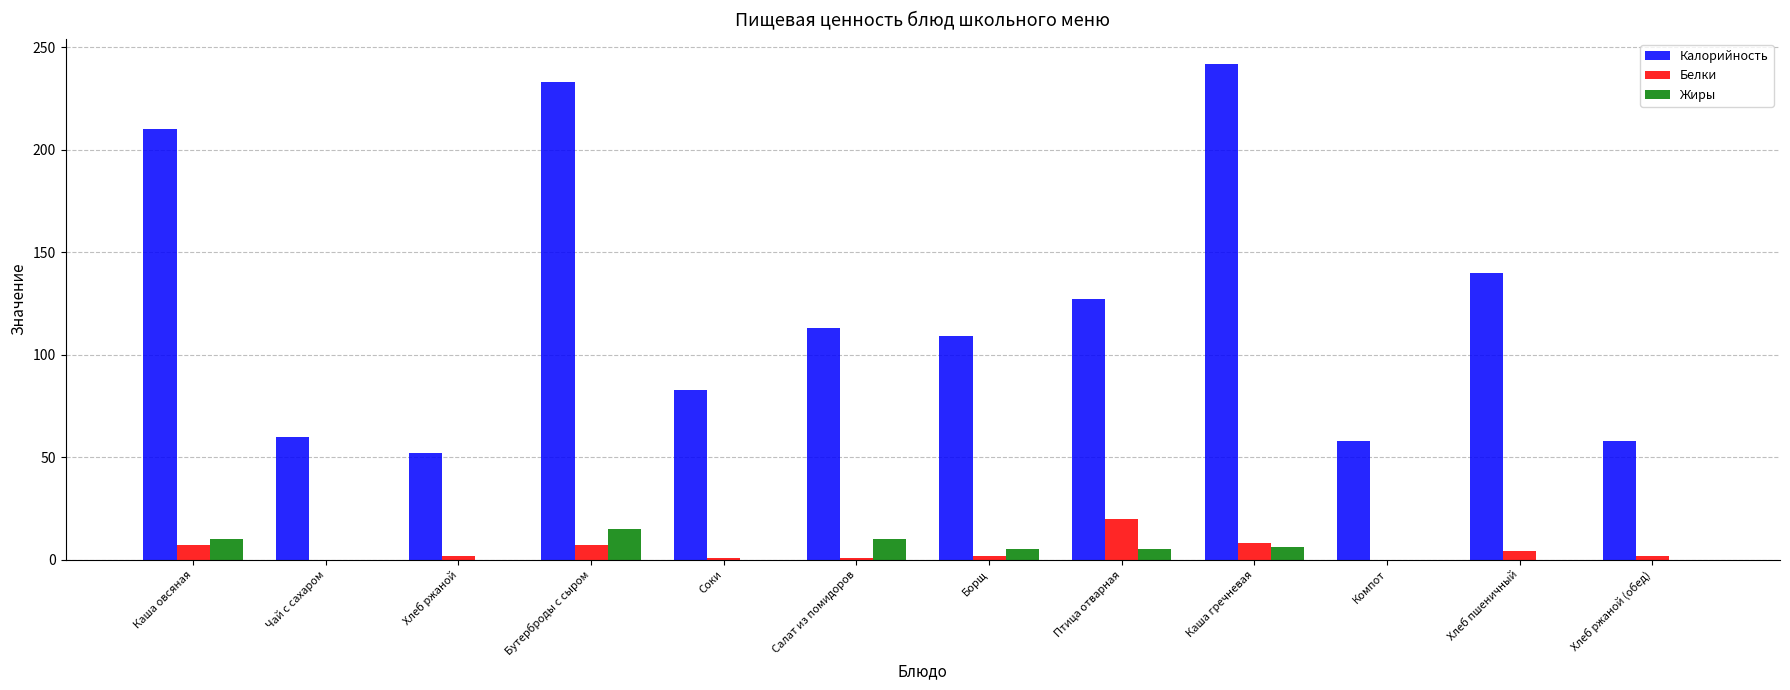

What is the maximum value shown in the chart?

242.0